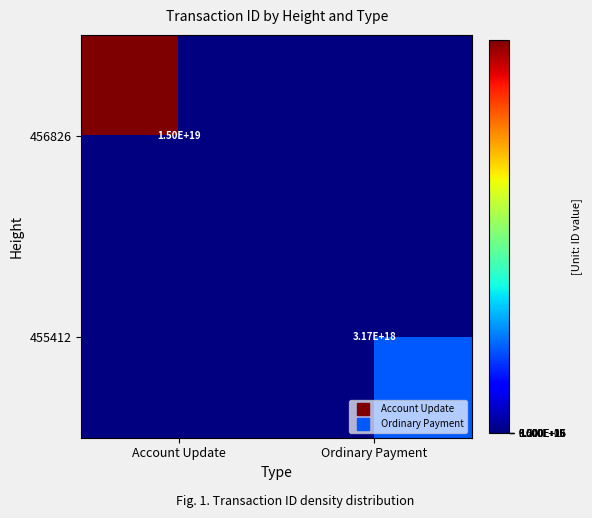

Which category has the highest value in the 455412 series?

Account Update